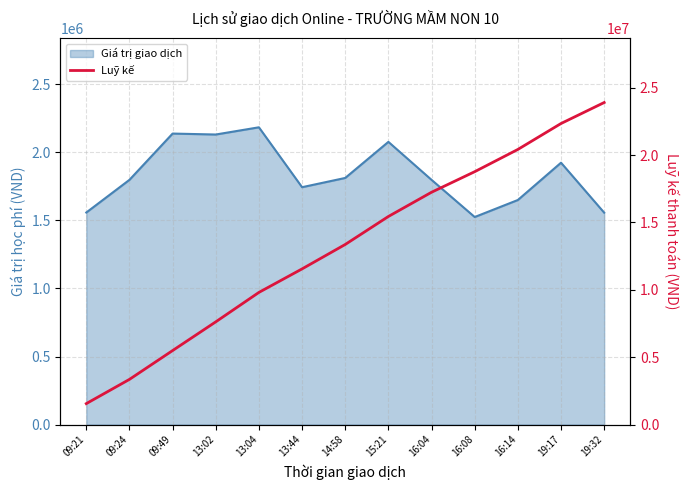

Reading right to left, what are all the values shown in this chart?

19:32=23896000	19:17=22339000	16:14=20415000	16:08=18765000	16:04=17240000	15:21=15442000	14:58=13365000	13:44=11553000	13:04=9809000	13:02=7625000	09:49=5494000	09:24=3356000	09:21=1558000